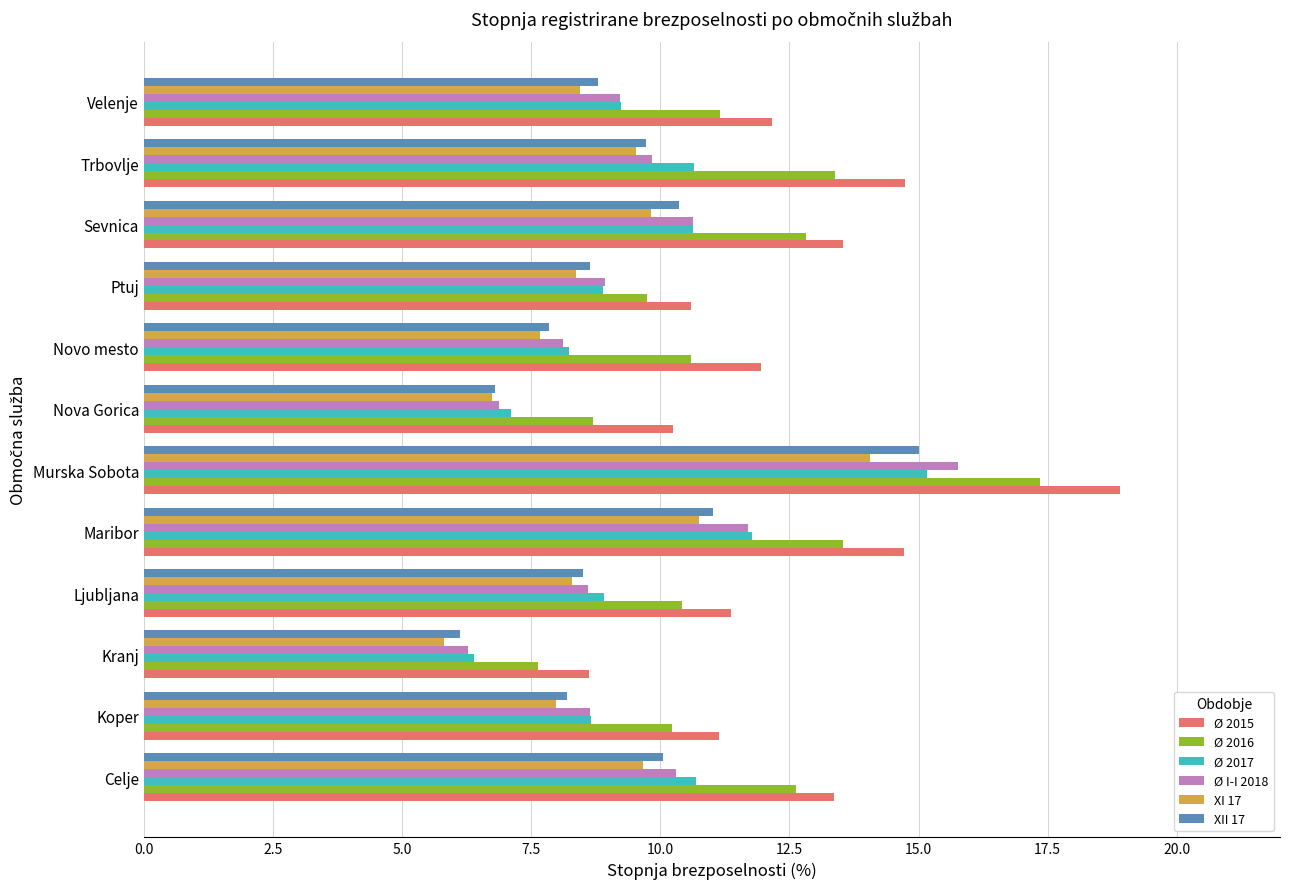

Is the value of Ø I-I 2018 at Koper greater than the value of XII 17 at Maribor?

No